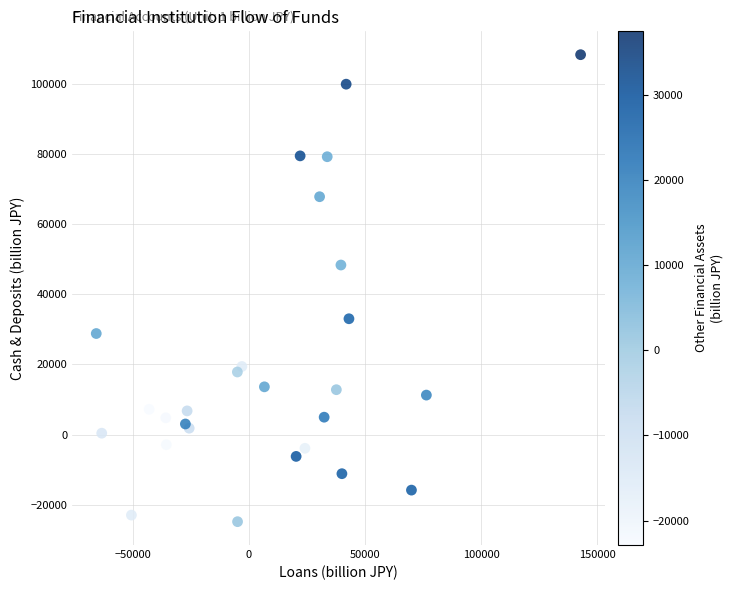

What Y value in the scatter plot is closest to 41757?

48358.7